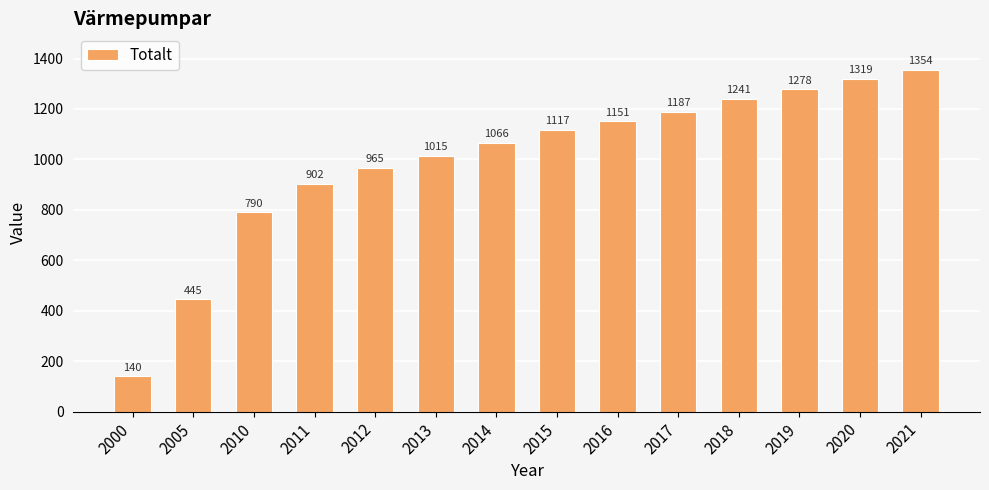

What is the greatest value displayed?

1354